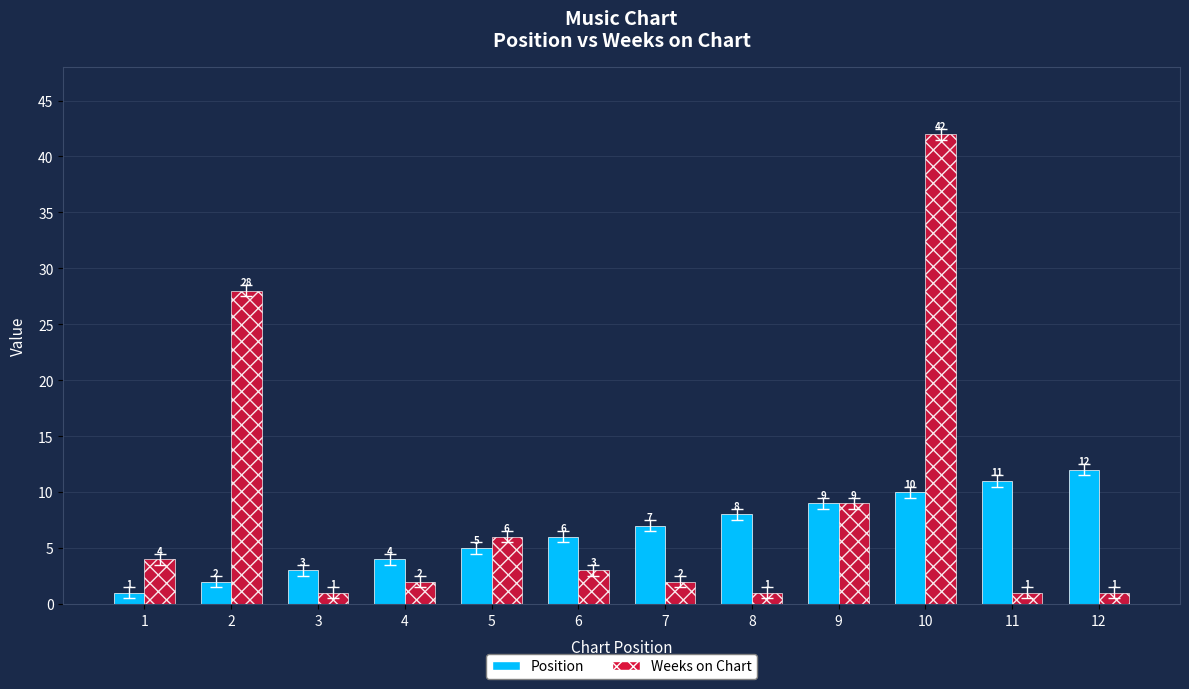

What is the sum of all Weeks on Chart values?

100